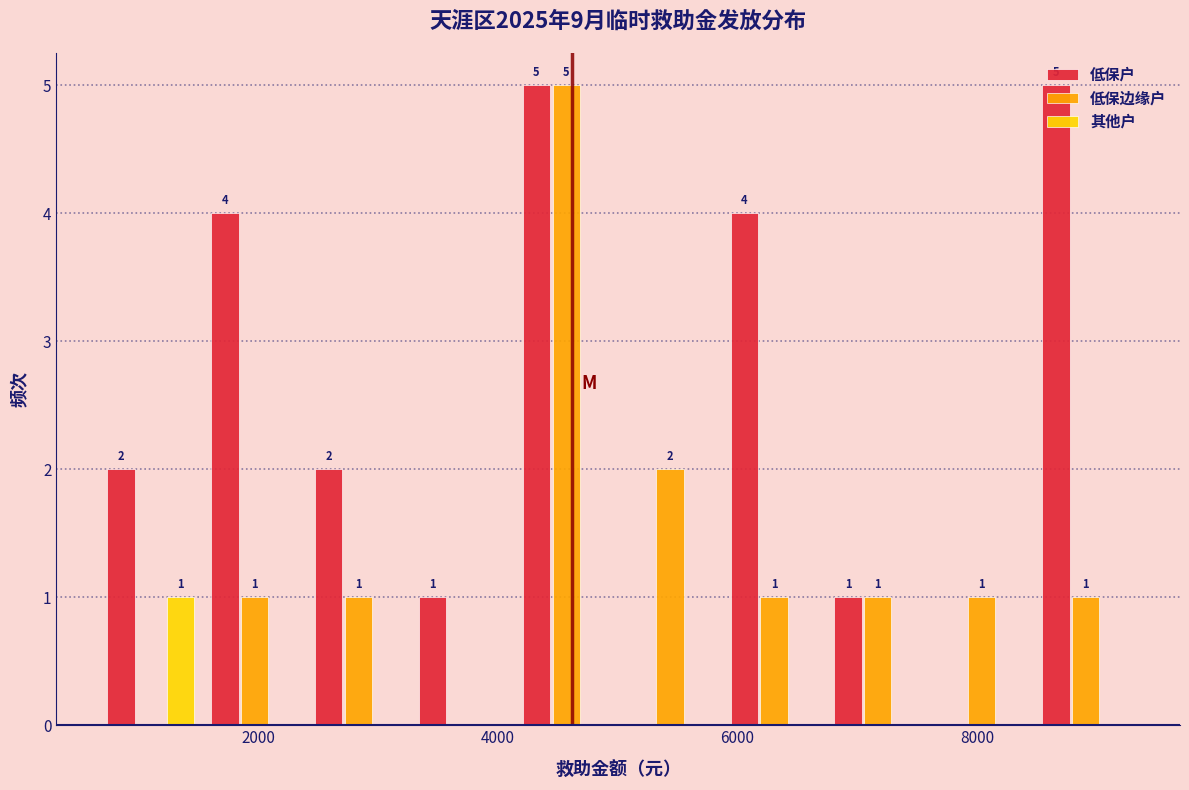

In the 其他户 series, which range on the x-axis has the tallest bar?

600 to 1600